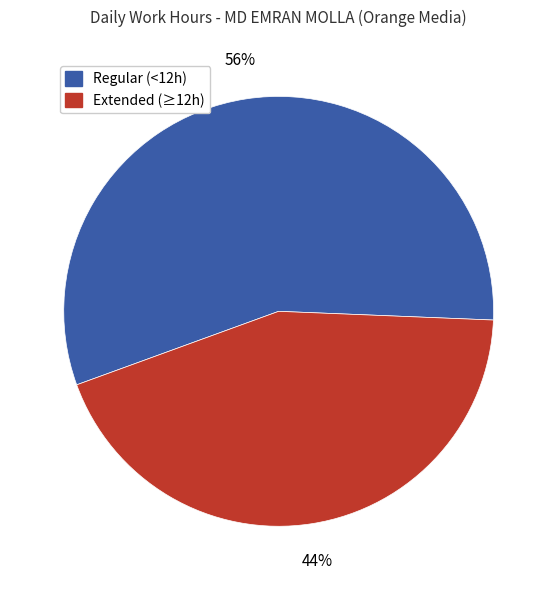

Is there any slice that represents more than half of the pie?

Yes